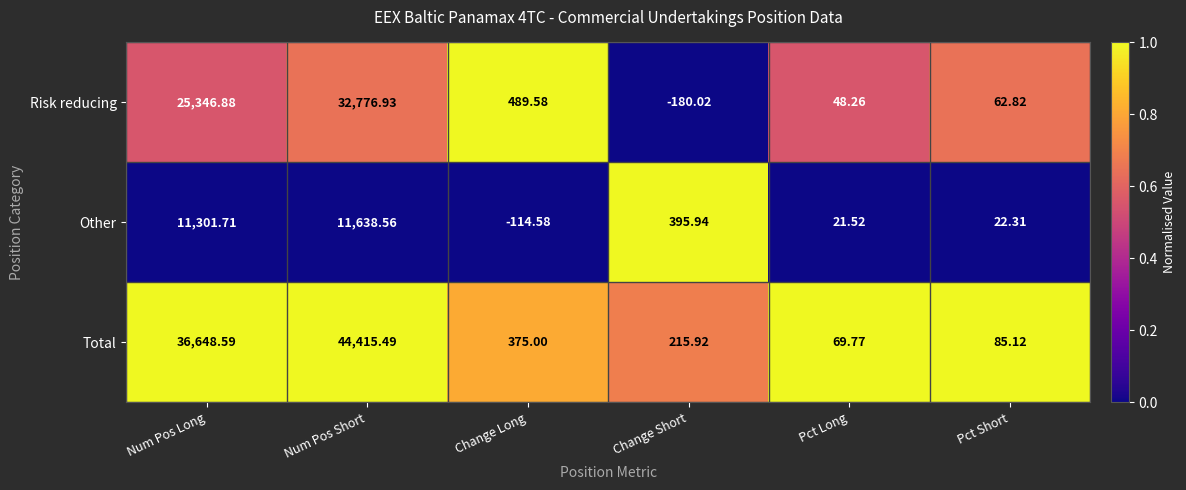

At which label does Other reach its peak?

Num Pos Short